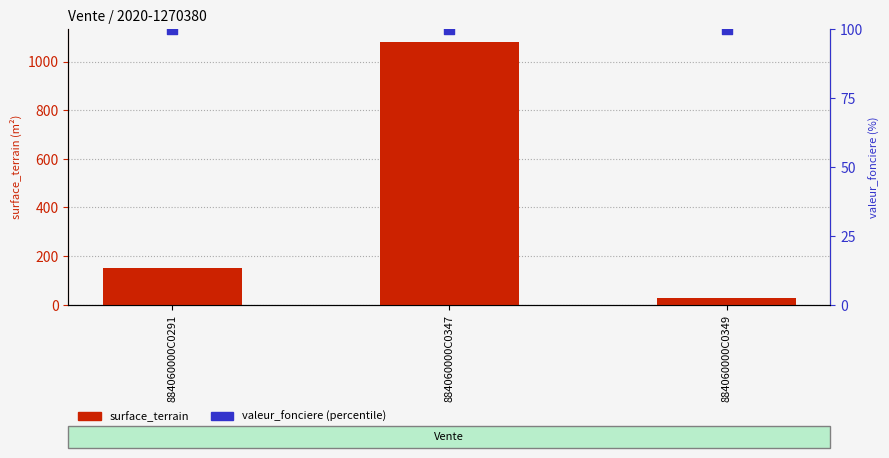

What are all the series names shown in the legend?

surface_terrain, valeur_fonciere (percentile)